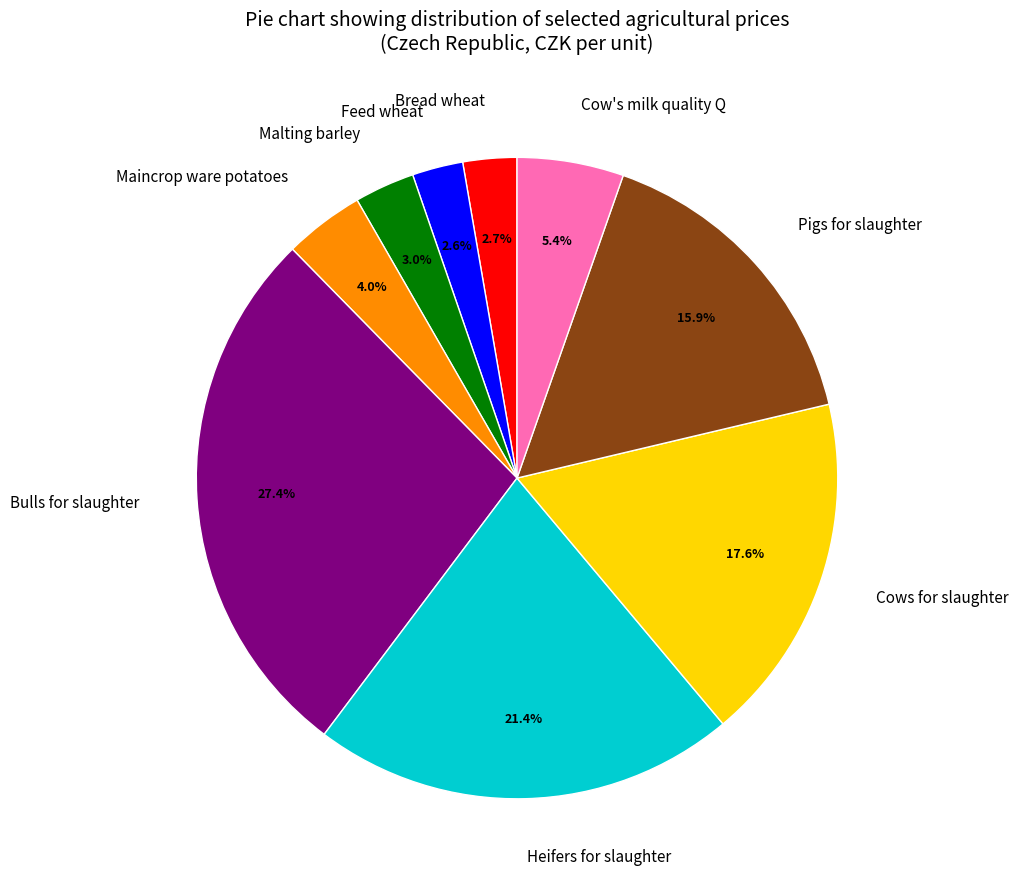

Approximately how many times larger is the value at Cows for slaughter compared to Bulls for slaughter?

0.6